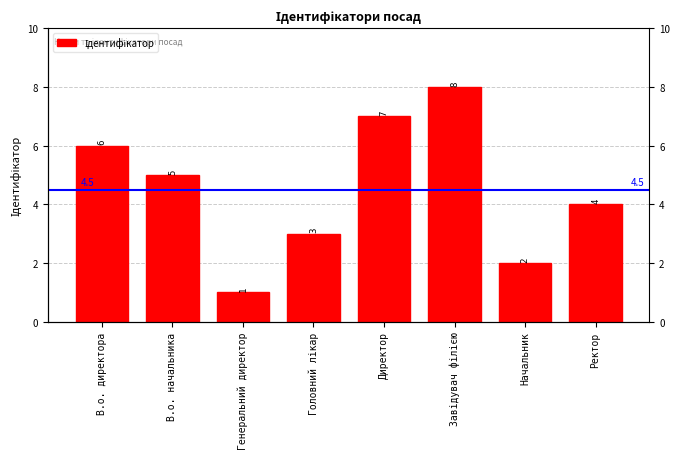

Which category has the lowest value across all series?

Генеральний директор